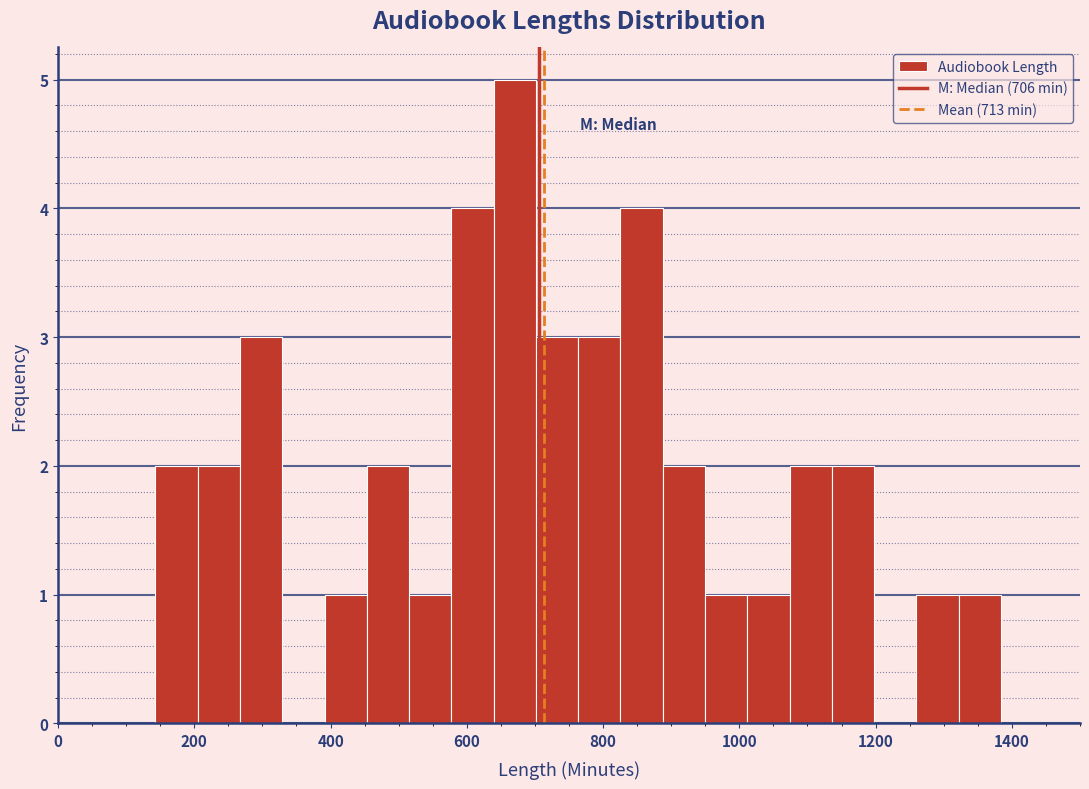

Around what value on the x-axis is the tallest bar? Give the approximate position of its centre, as read against the axis.

680